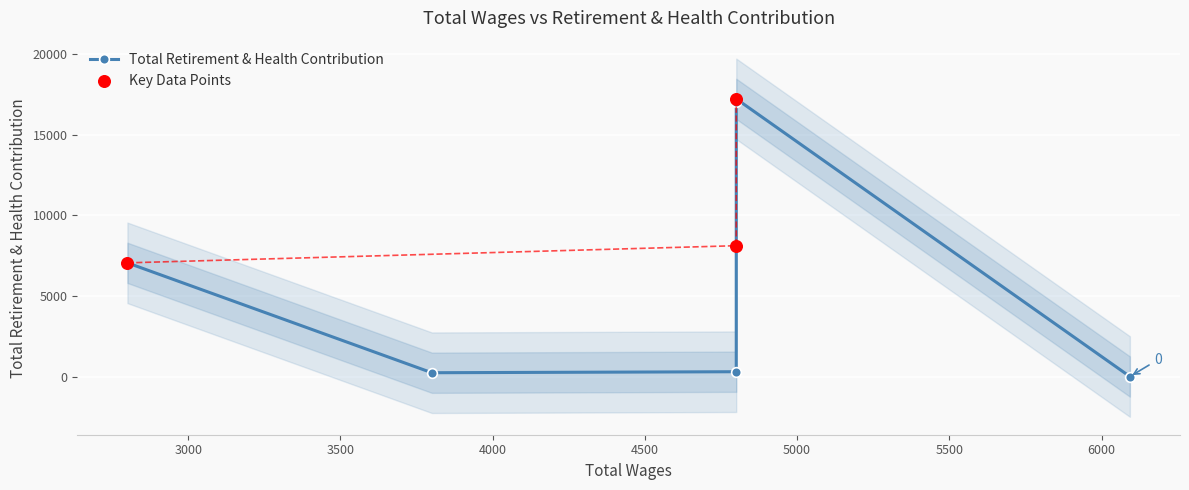

What is the ratio of the value at 3 to the value at 2?

1.0